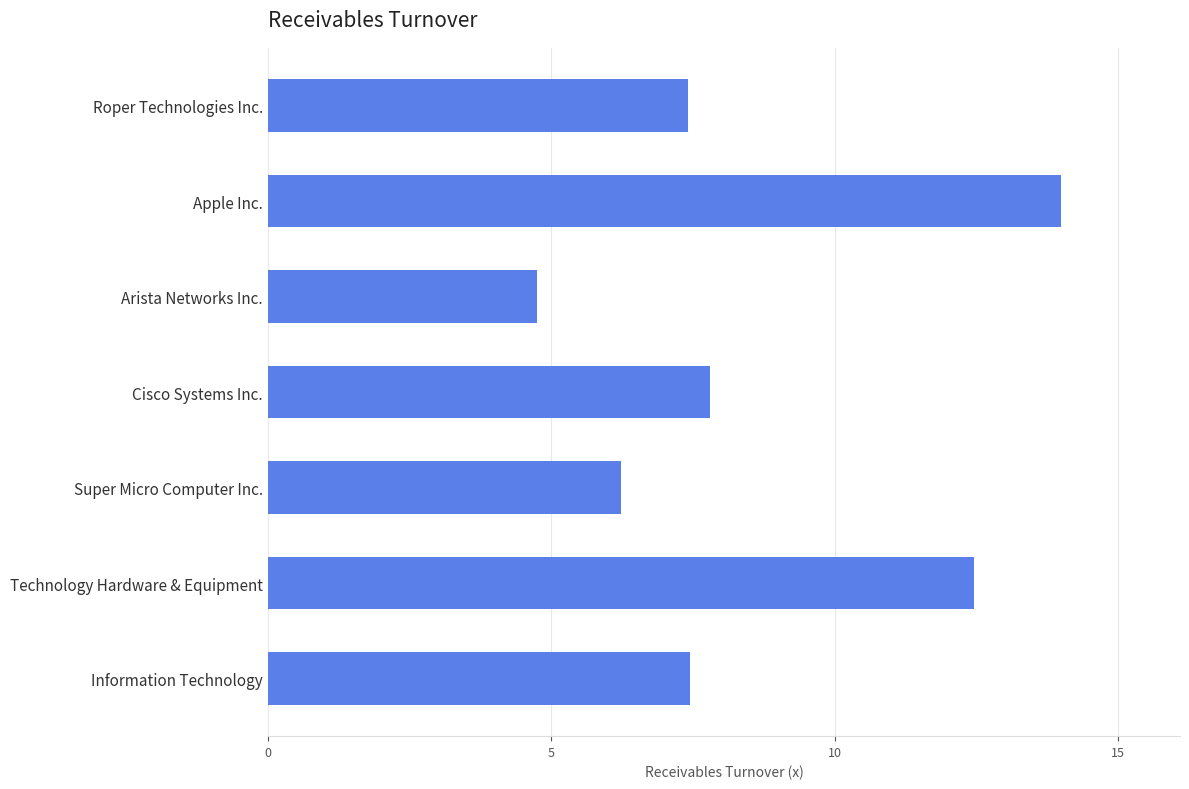

What is the sum of all values?

60.1